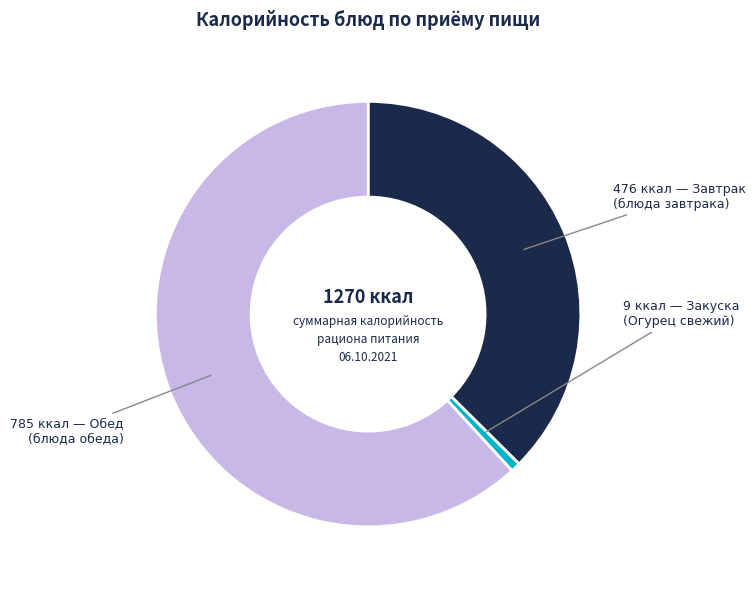

Is there a majority slice in this chart?

Yes